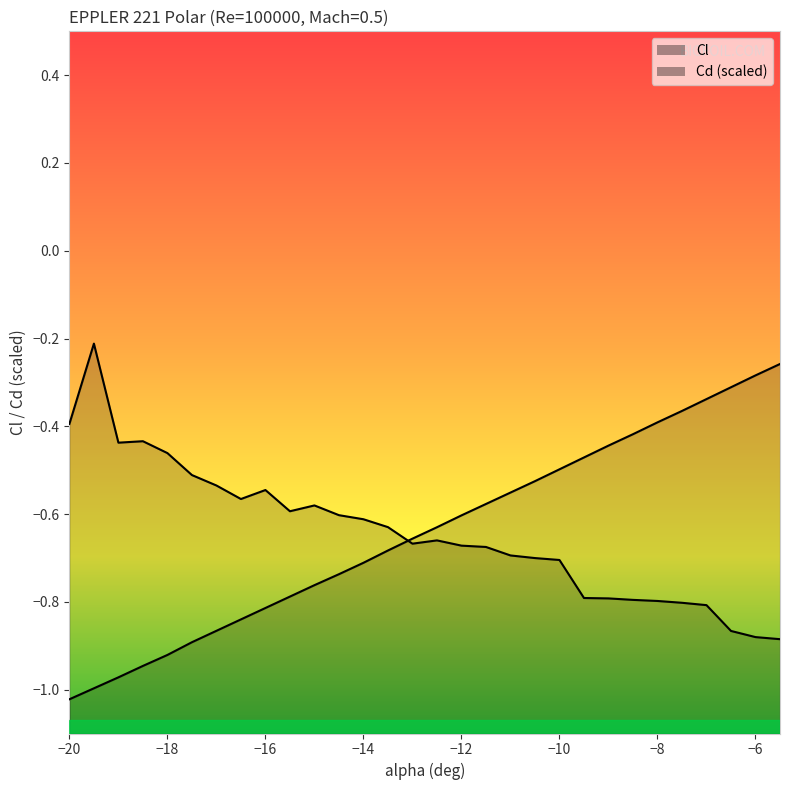

What is the maximum value for Cd?

-0.2